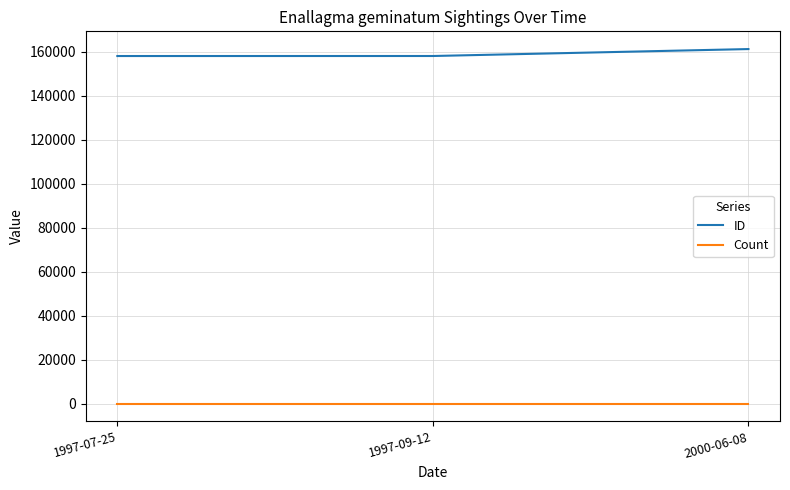

The ID series shows 80961 at 1997-07-25. True or false?

False